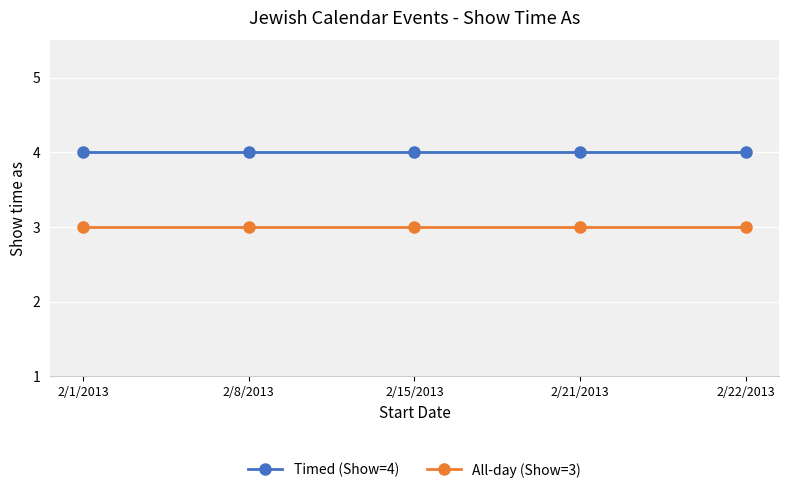

What position from the right is 2/15/2013?

3